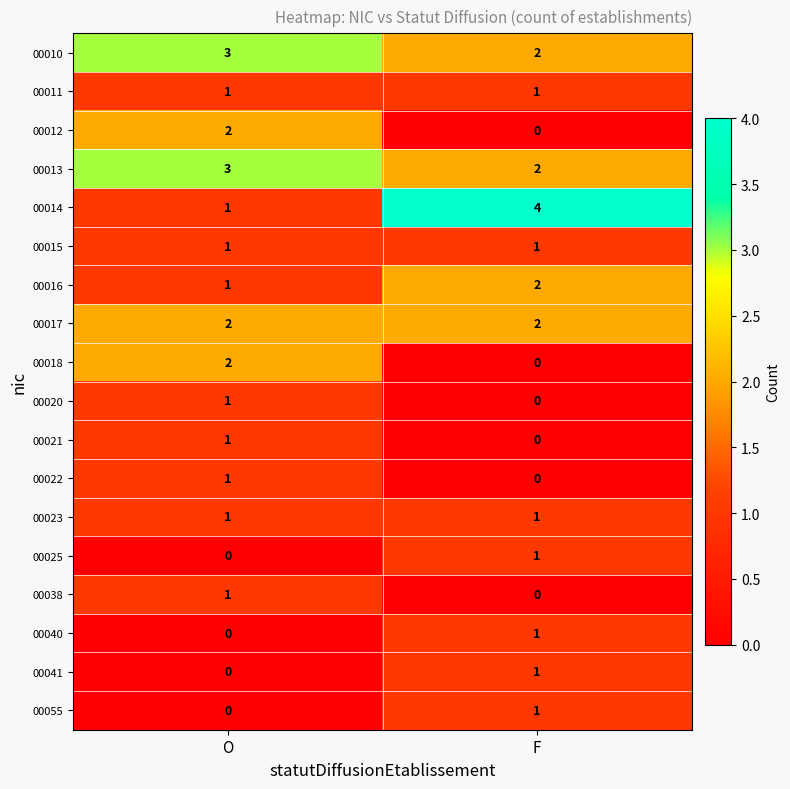

At which label is 00055 closest to 0?

O